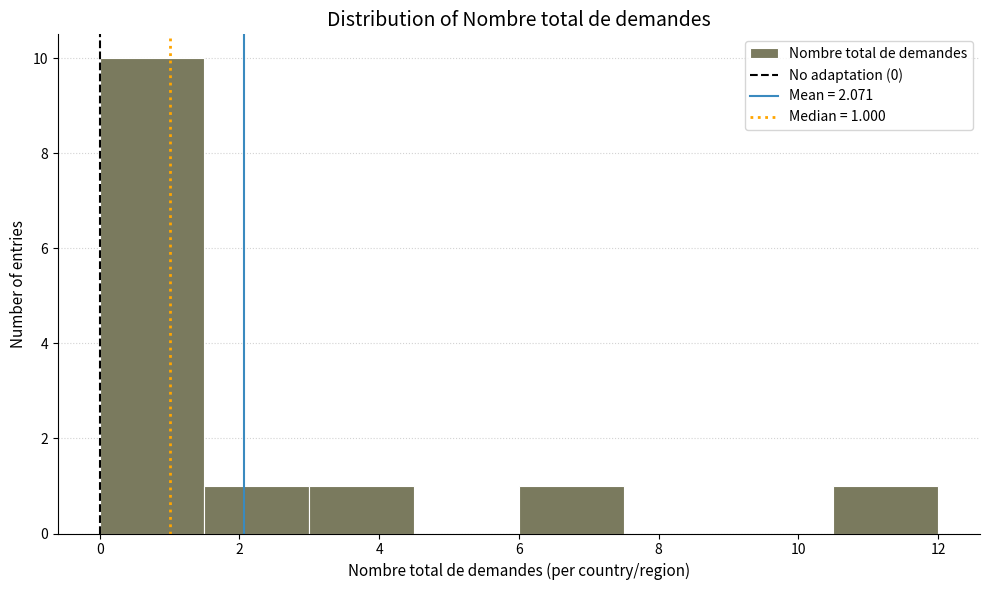

Over which range of the x-axis is the bar tallest?

0.0 to 1.5